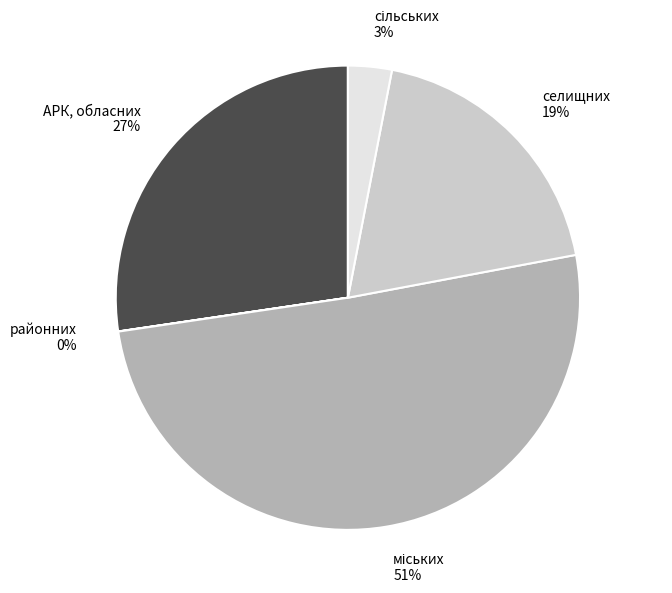

To the nearest percent, what portion does селищних represent?

19%